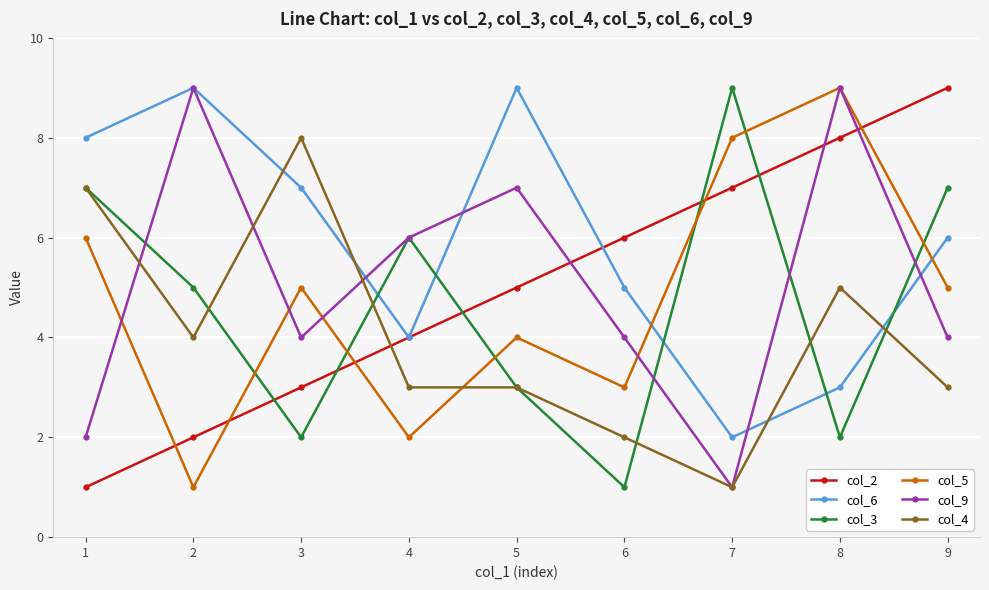

True or false: col_5 has more than 1 points higher than both neighbors.

True